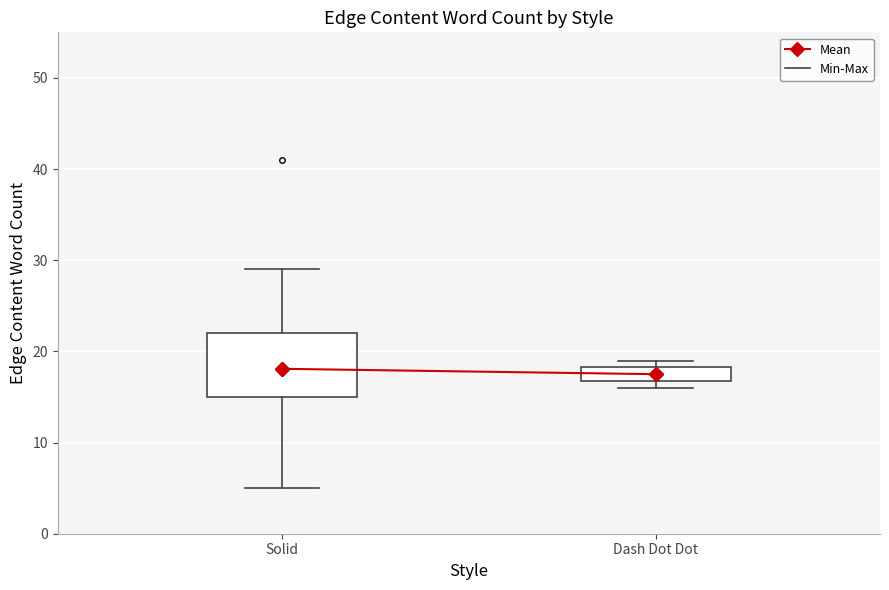

Comparing the boxes themselves (not the whiskers), which one is the tallest?

Solid